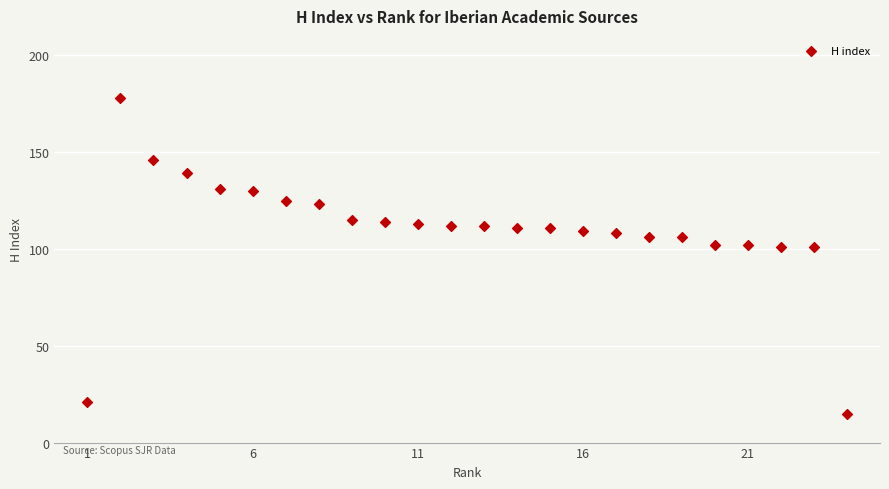

What is the range of Y values (max minus min)?

163